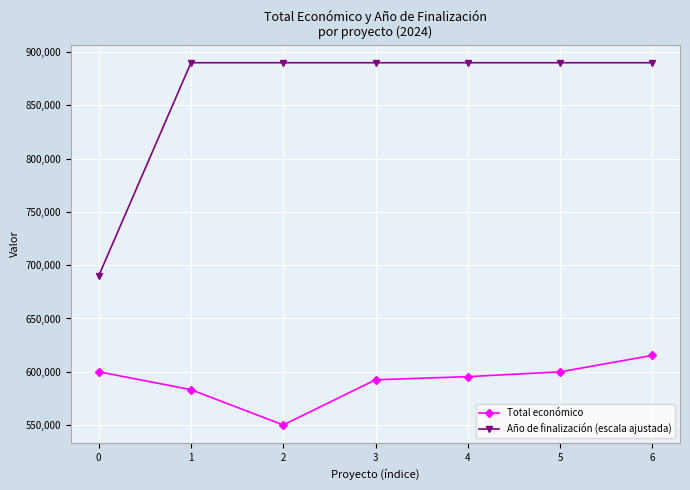

Where is the first local minimum for Total económico?

2